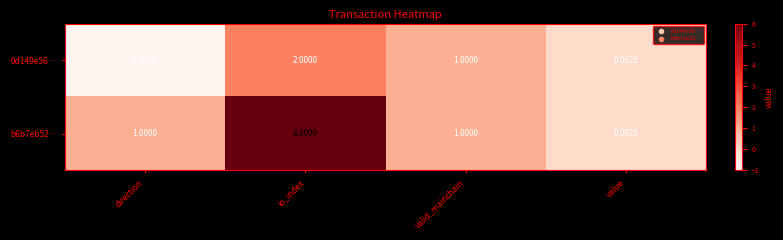

At which category does the chart reach its peak across all series?

io_index